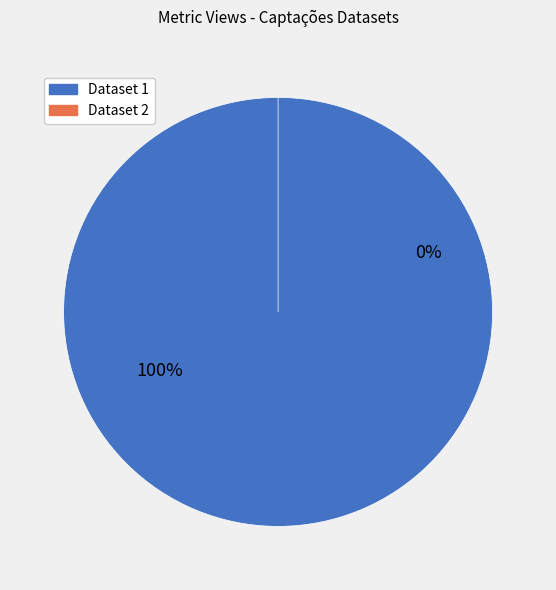

To the nearest percent, what is the combined percentage of 5c81be92454ae30502c1be60 and 649b8612078190f8a3e77191?

100%